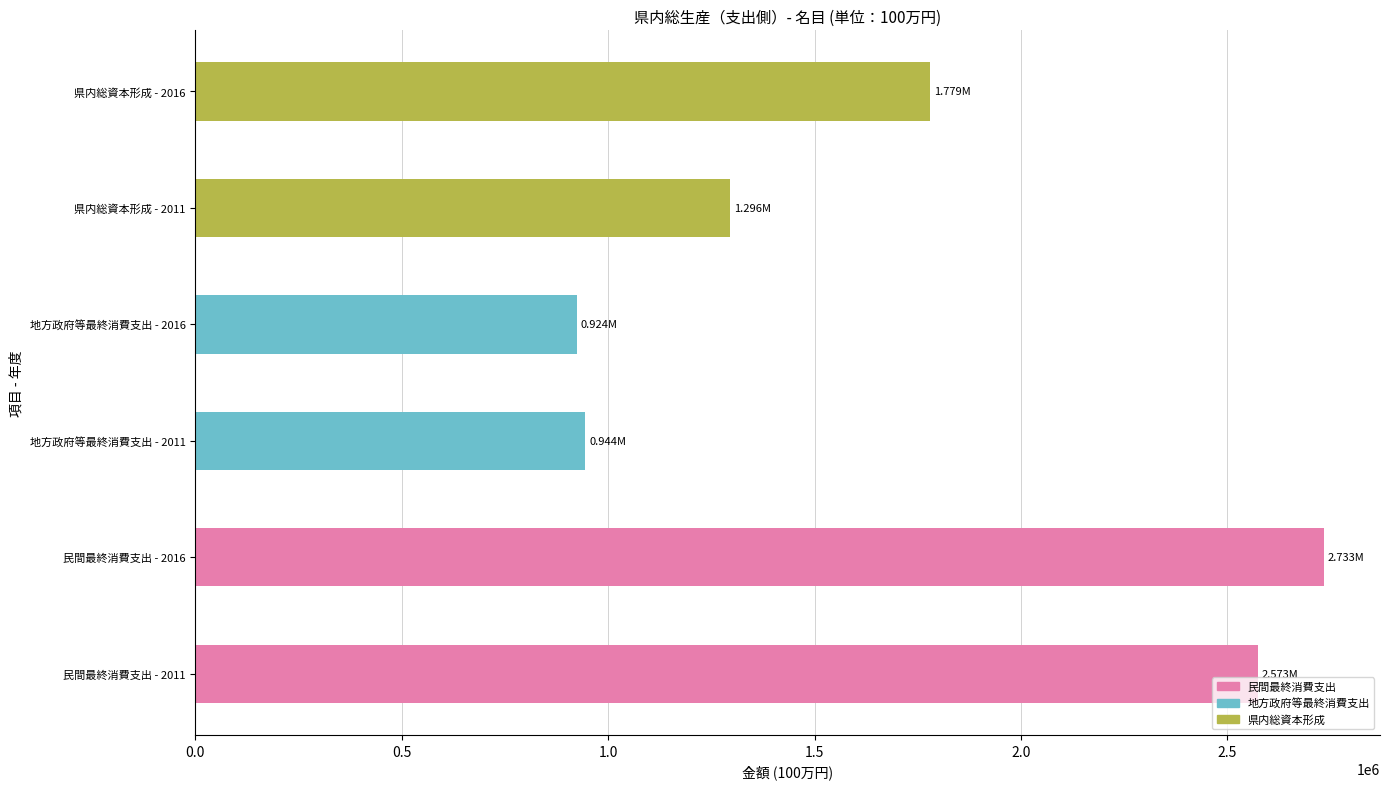

What is the difference between the values at 県内総資本形成 - 2016 and 県内総資本形成 - 2011?

483131.2